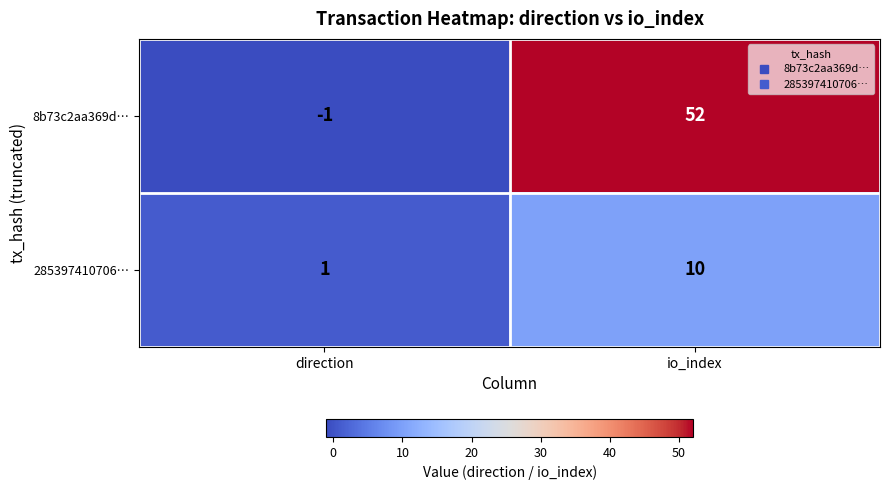

Which series has the widest spread of values?

8b73c2aa369d…